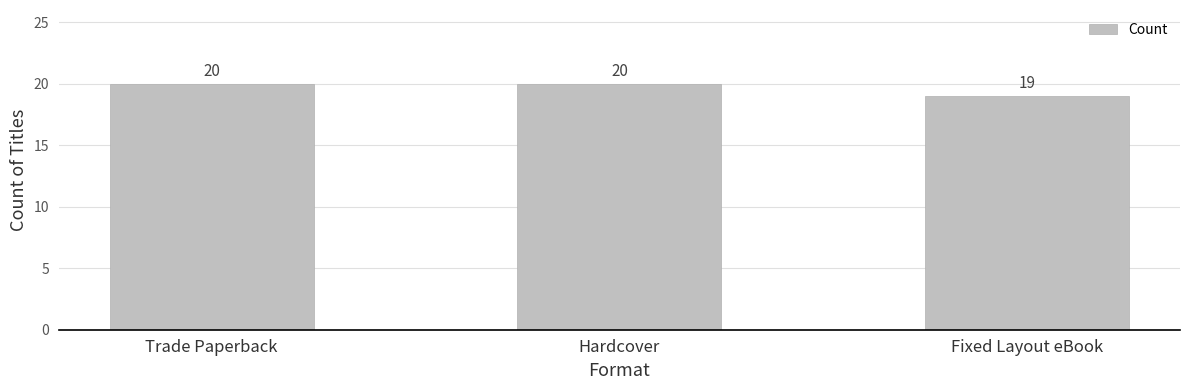

The value at Fixed Layout eBook is 19. True or false?

True